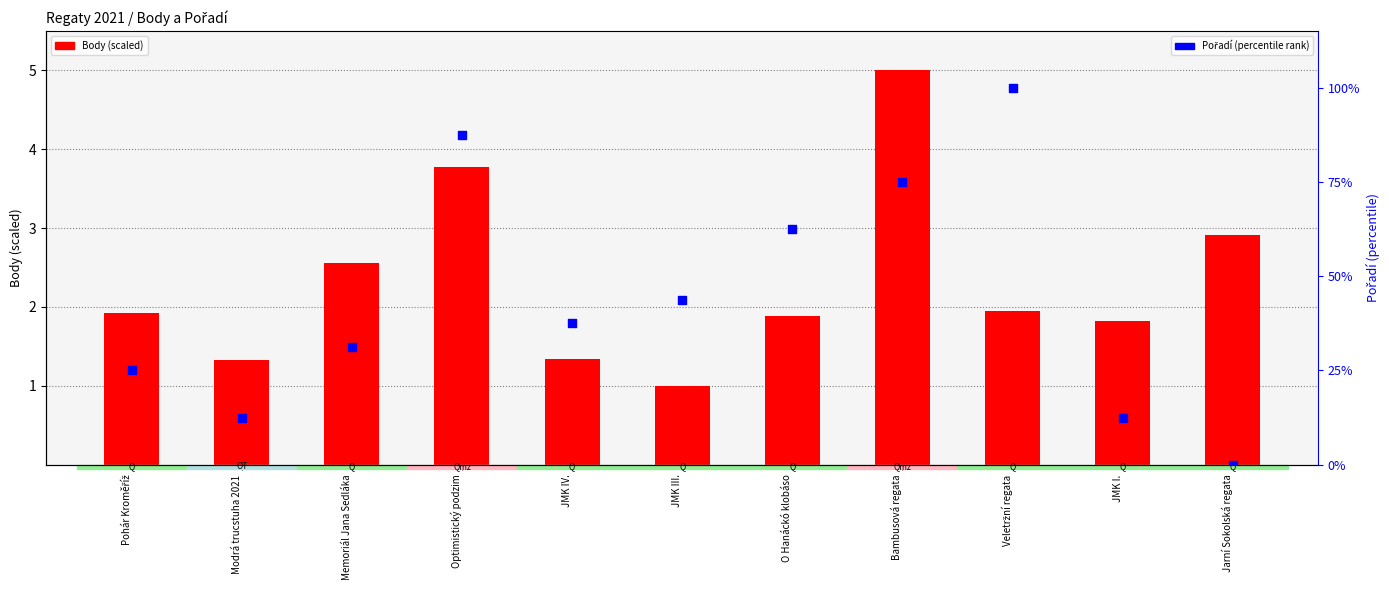

Which series reaches the maximum Y coordinate?

Pořadí (percentile)